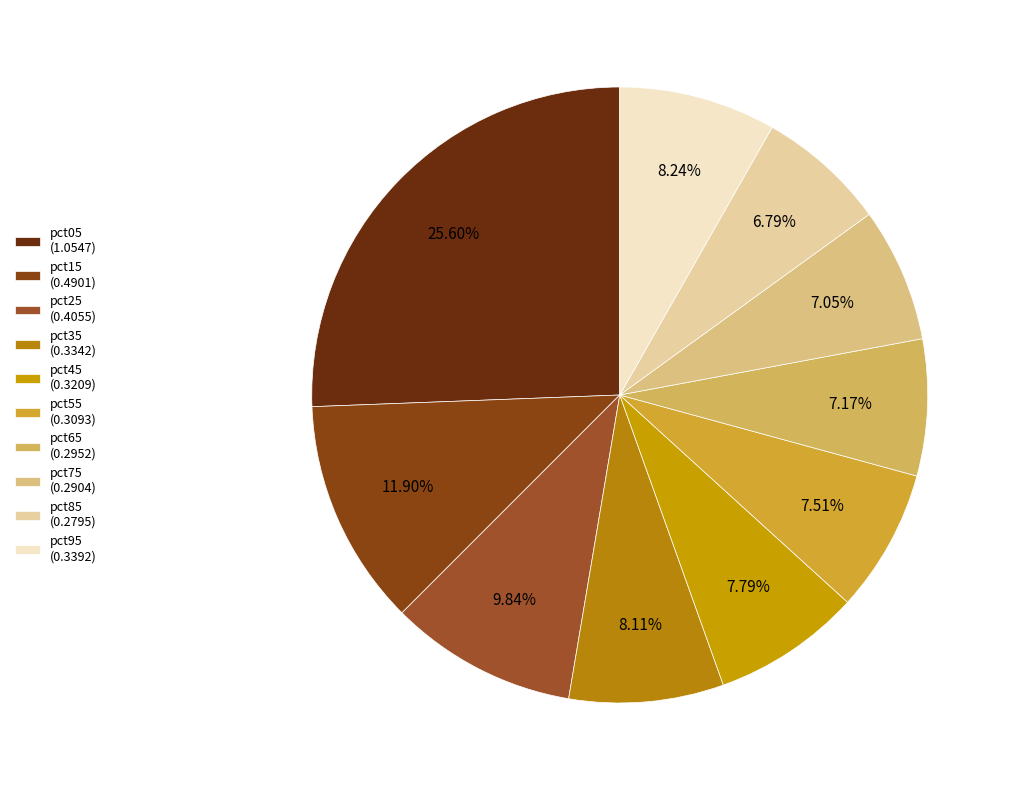

To the nearest percent, what percentage of the pie is pct65?

7%